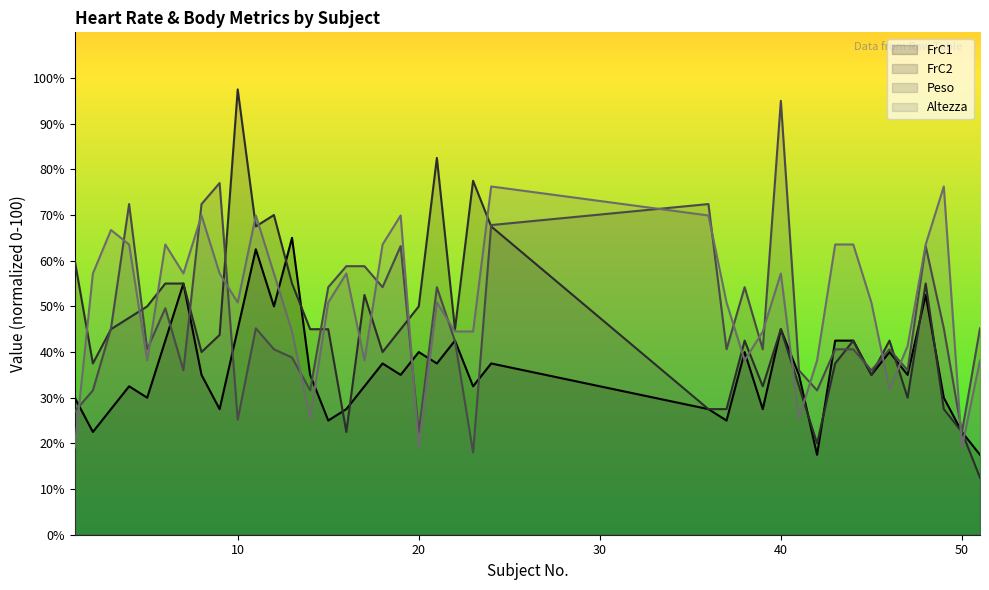

List the series in order of their peak value, lowest first.

FrC1, Altezza, Peso, FrC2